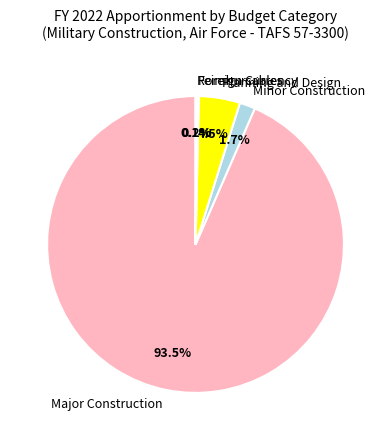

Which slice is the largest?

Major Construction